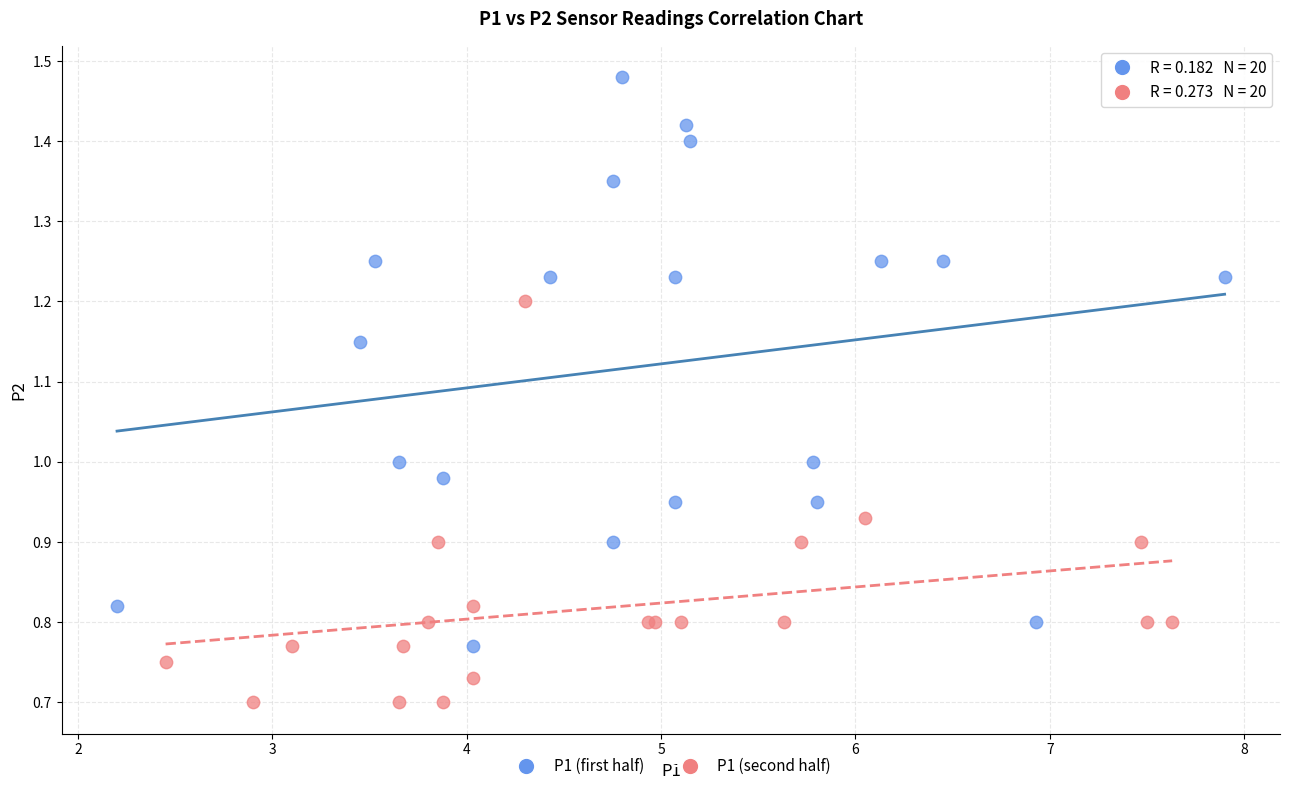

Which series reaches the minimum Y coordinate?

P1 (second half)